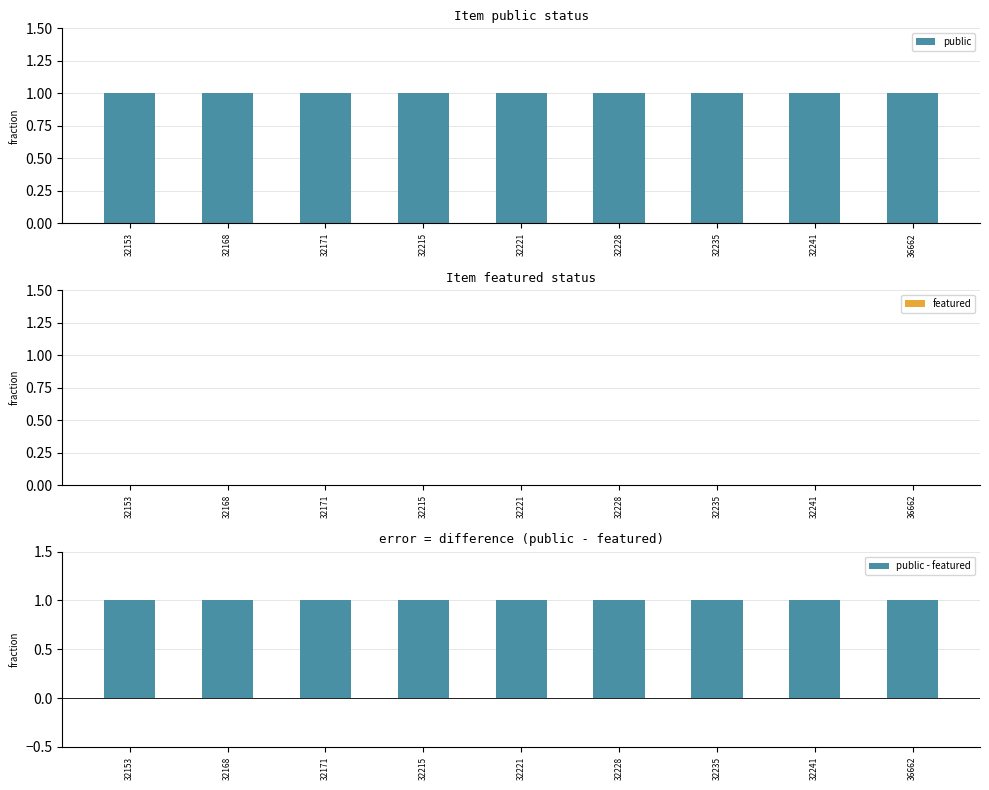

Rank the series by their maximum value, from highest to lowest.

public, public - featured, featured